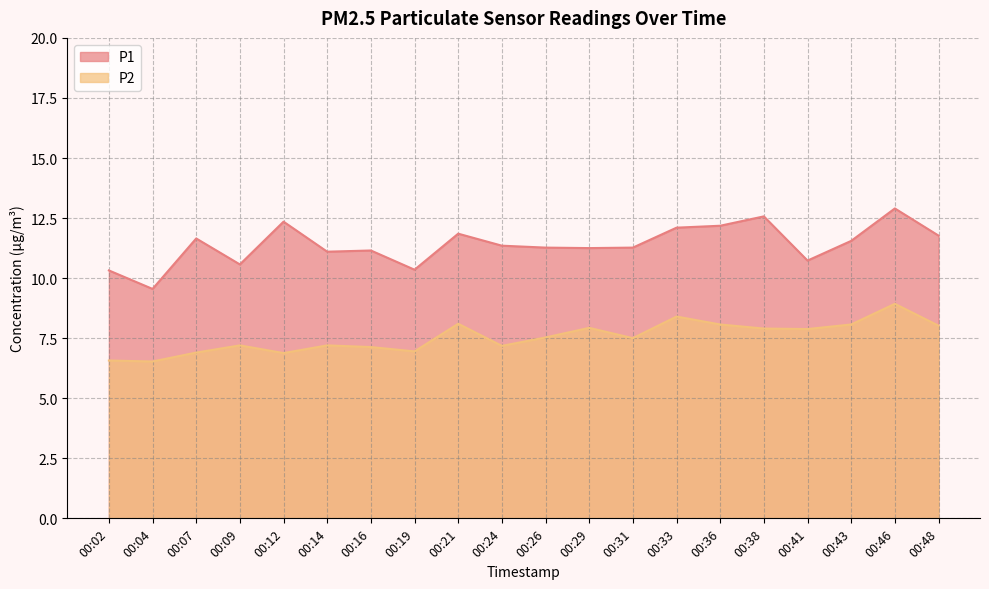

How many lines are shown in the chart?

2